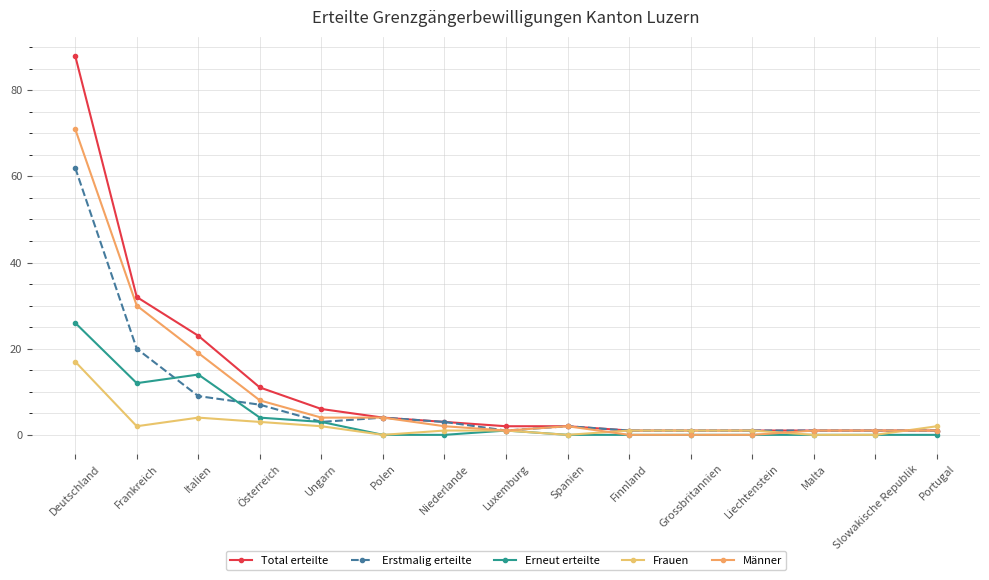

What value does the Männer series have at Spanien?

2